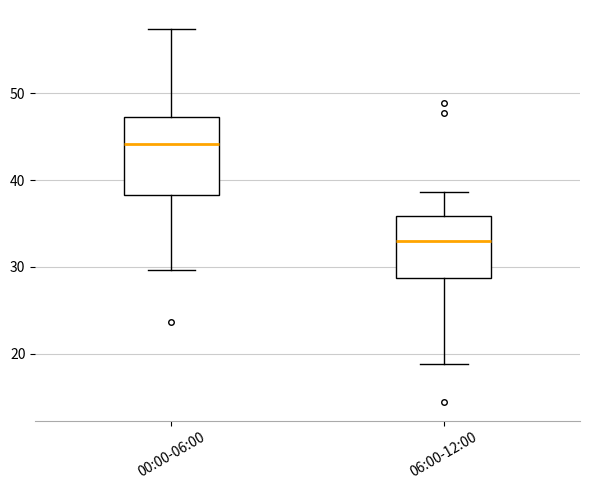

Which box's median line is the highest?

00:00-06:00